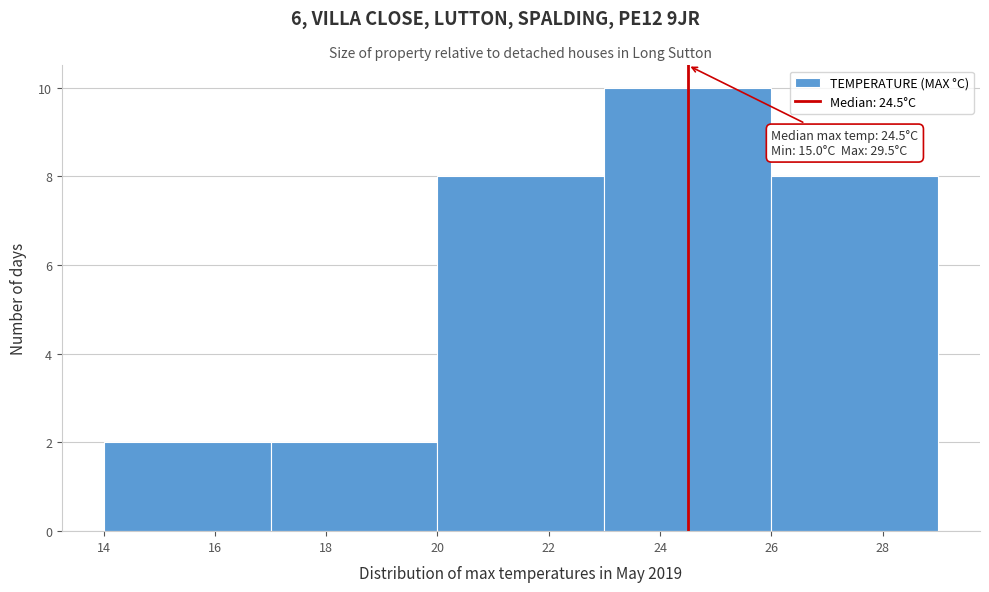

Which range on the x-axis has the tallest bar?

23 to 26